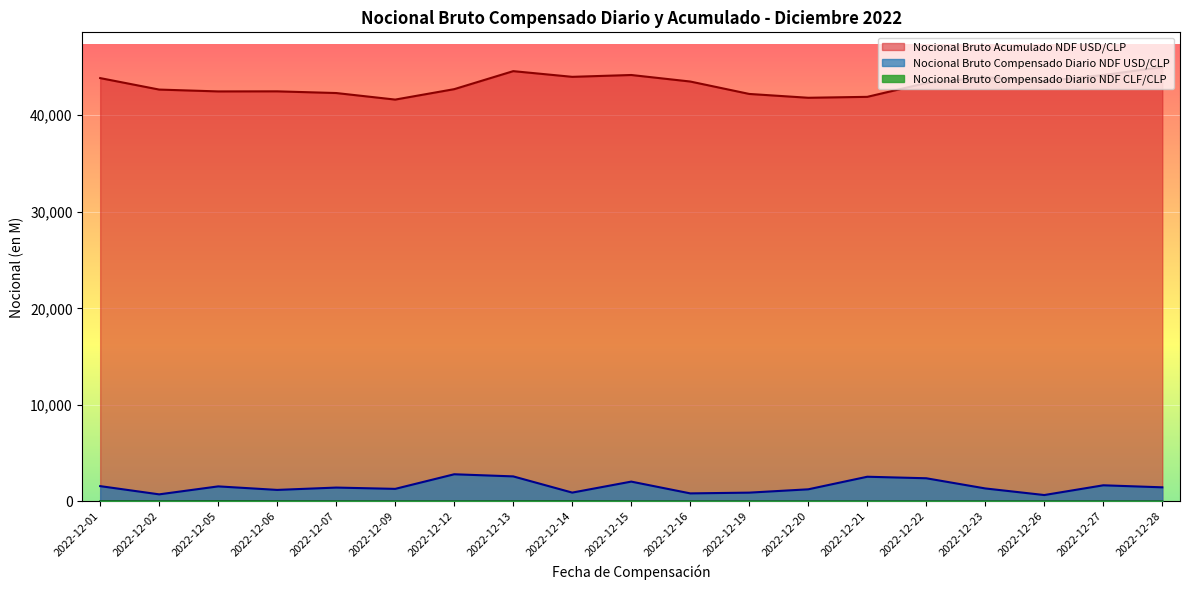

Where is Nocional Bruto Compensado Diario NDF CLF/CLP nearest to the value 6?

2022-12-02